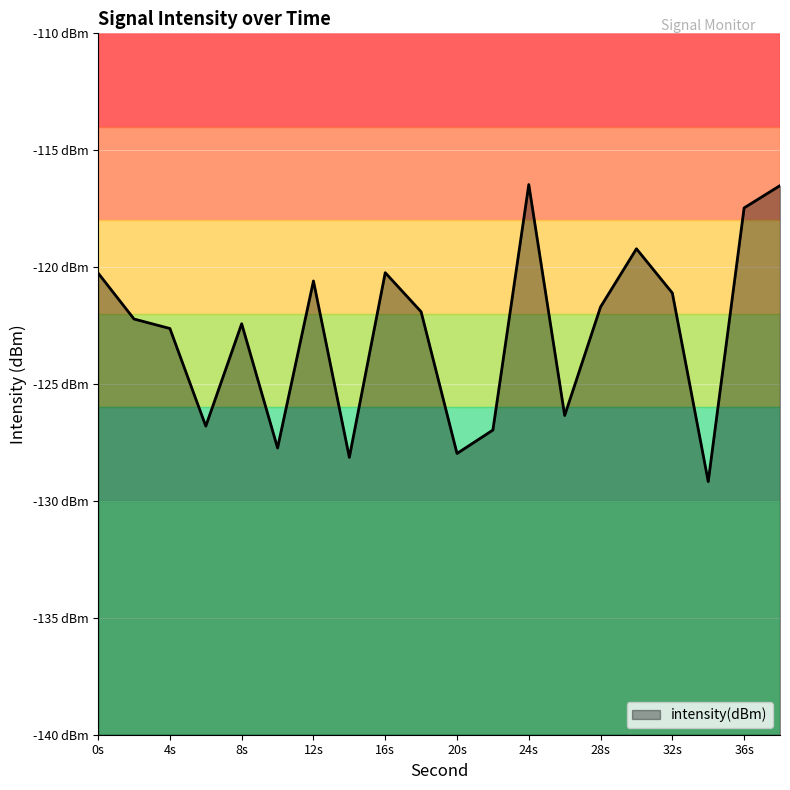

Reading left to right, extract all data points from this chart.

-120.3	-122.2	-122.6	-126.8	-122.4	-127.7	-120.6	-128.1	-120.2	-121.9	-128.0	-127.0	-116.5	-126.3	-121.7	-119.2	-121.1	-129.2	-117.5	-116.5